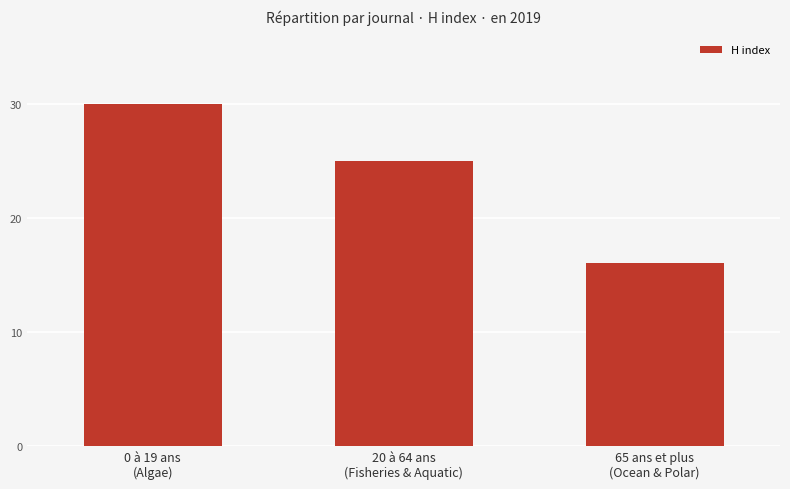

What is the smallest value displayed?

16